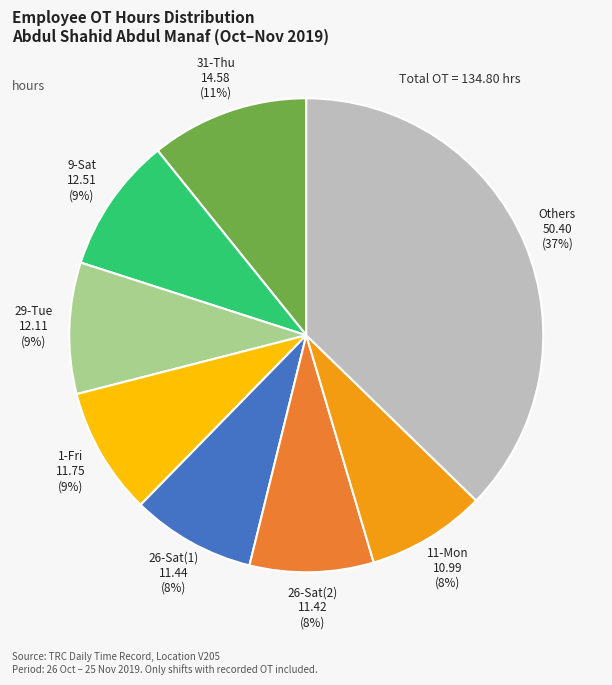

Is there any slice that represents more than half of the pie?

No